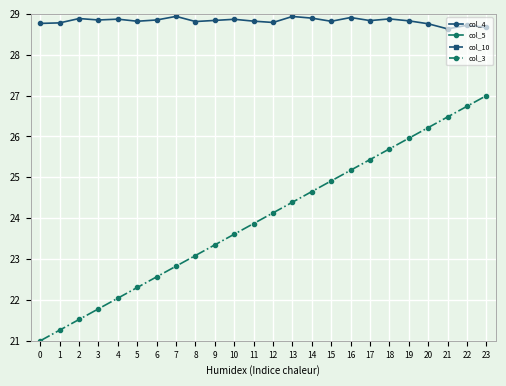

Which category has the lowest value in the col_10 series?

2